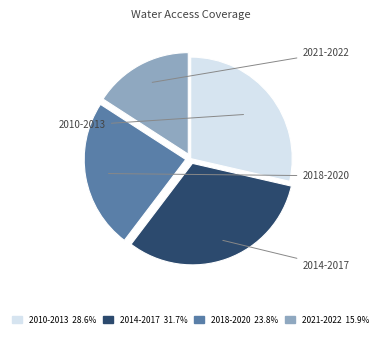

Which category has the biggest portion of the pie?

2014